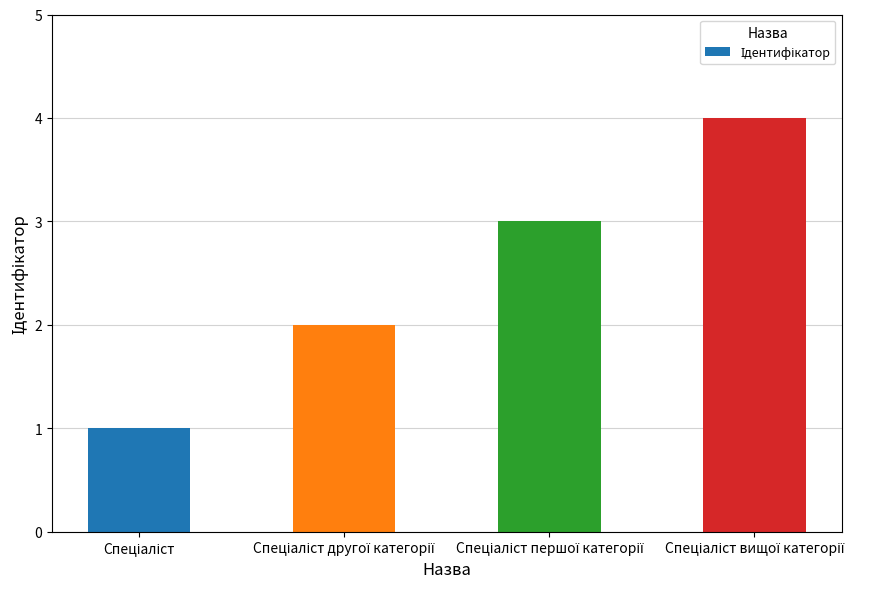

What is the greatest value displayed?

4